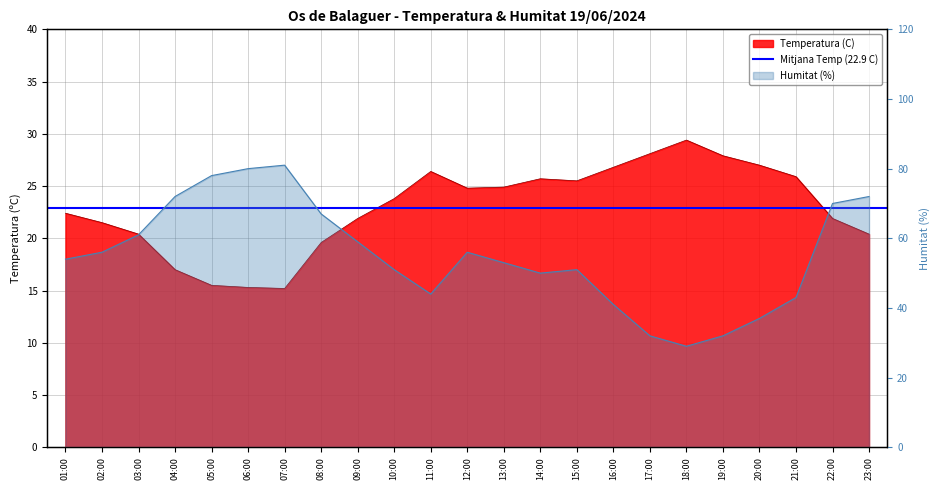

Is the value of Humitat (%) at 05:00 greater than the value of Temperatura (C) at 06:00?

Yes